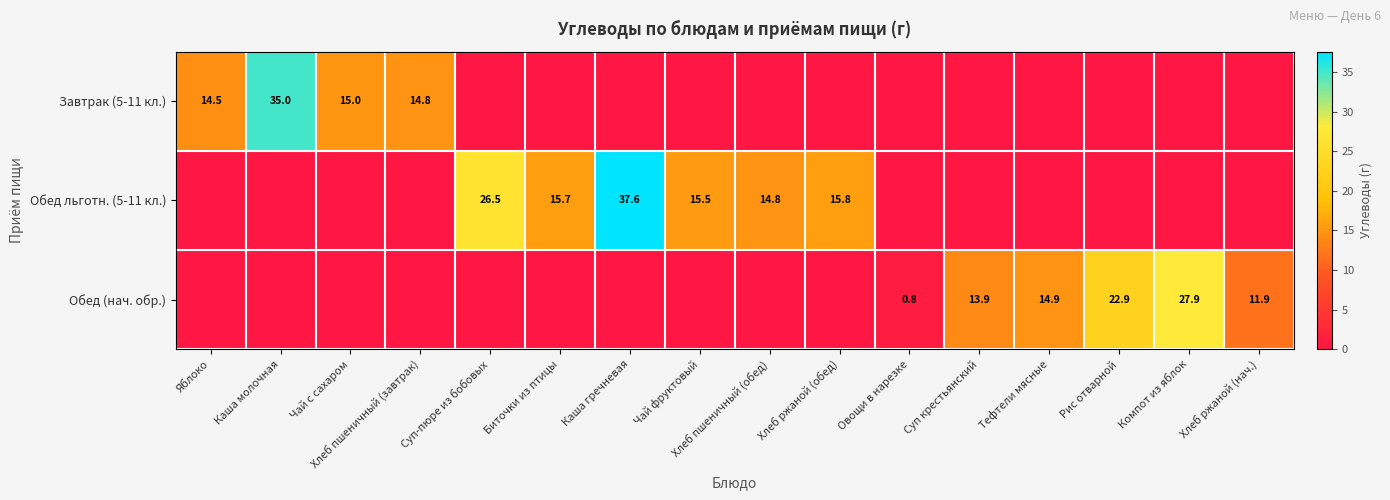

At how many categories does at least one series exceed 22?

5